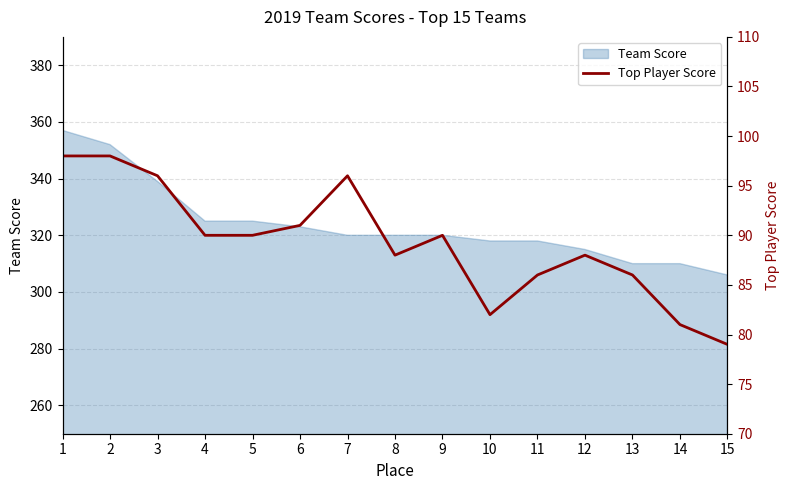

The Team Score series shows 320 at 8. True or false?

True